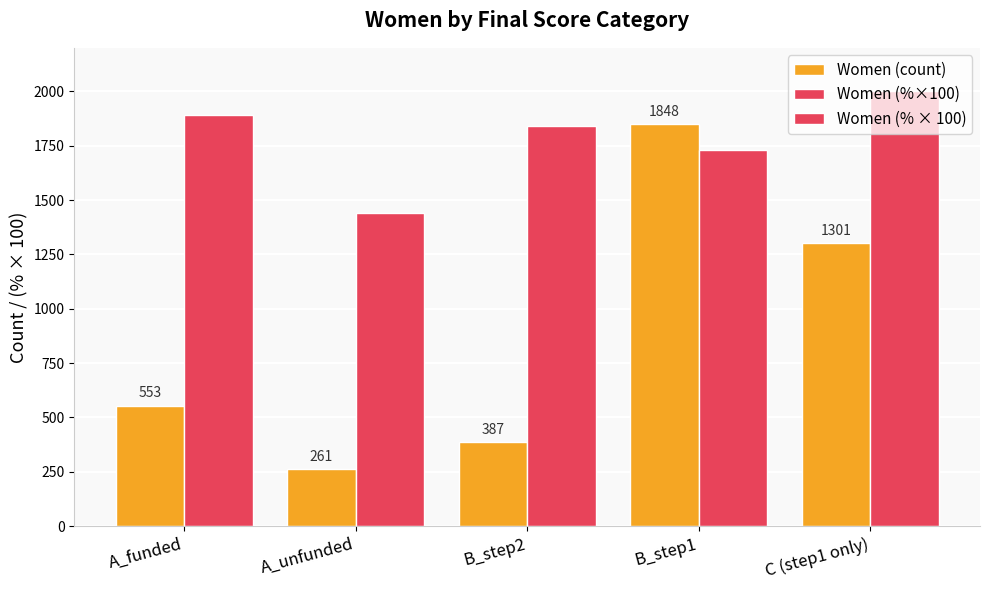

At B_step1, list the series in order from largest to smallest.

Women (count), Women (% × 100)